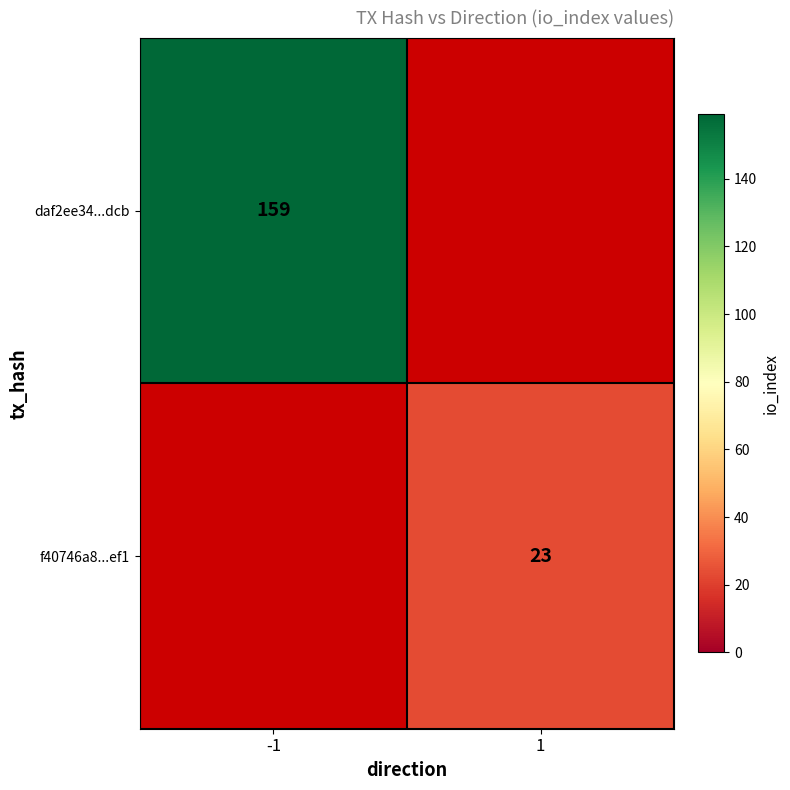

True or false: f40746a8...ef1 has a value of 12 at 1.

False